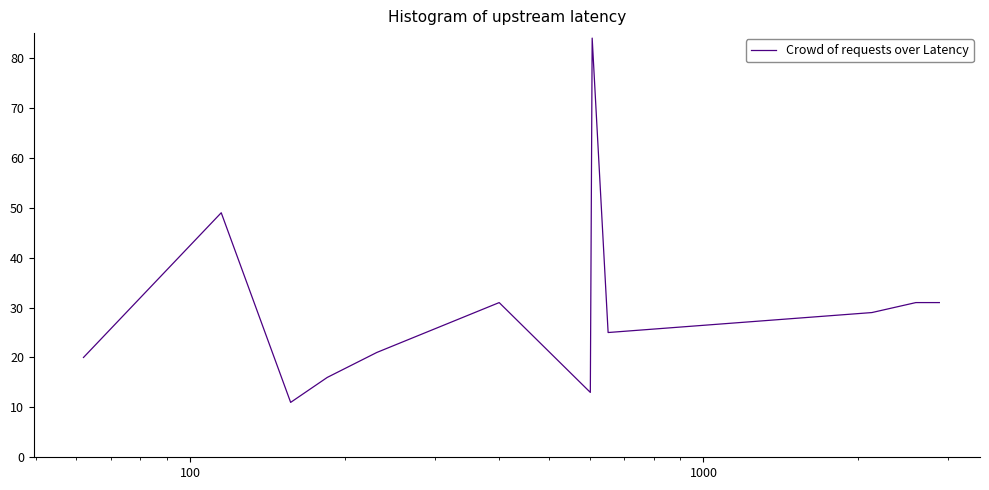

What is the maximum value shown in the chart?

84